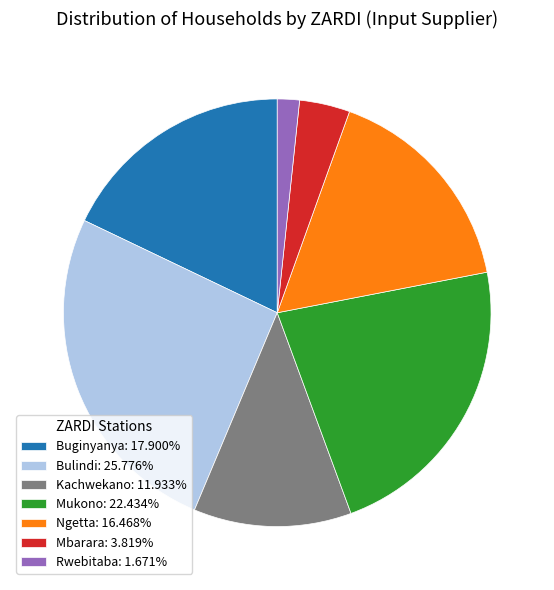

Combined, do Mukono: 22.434% and Rwebitaba: 1.671% account for over 50%?

No